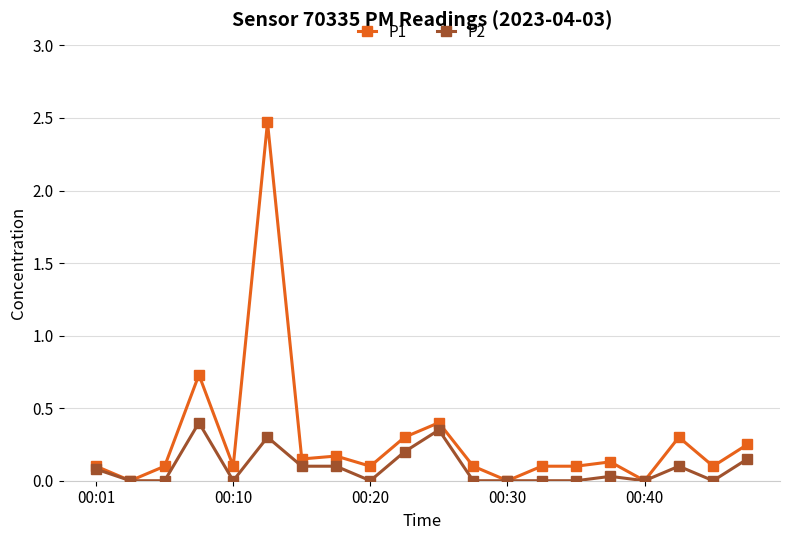

Which series has the largest total across all categories?

P1